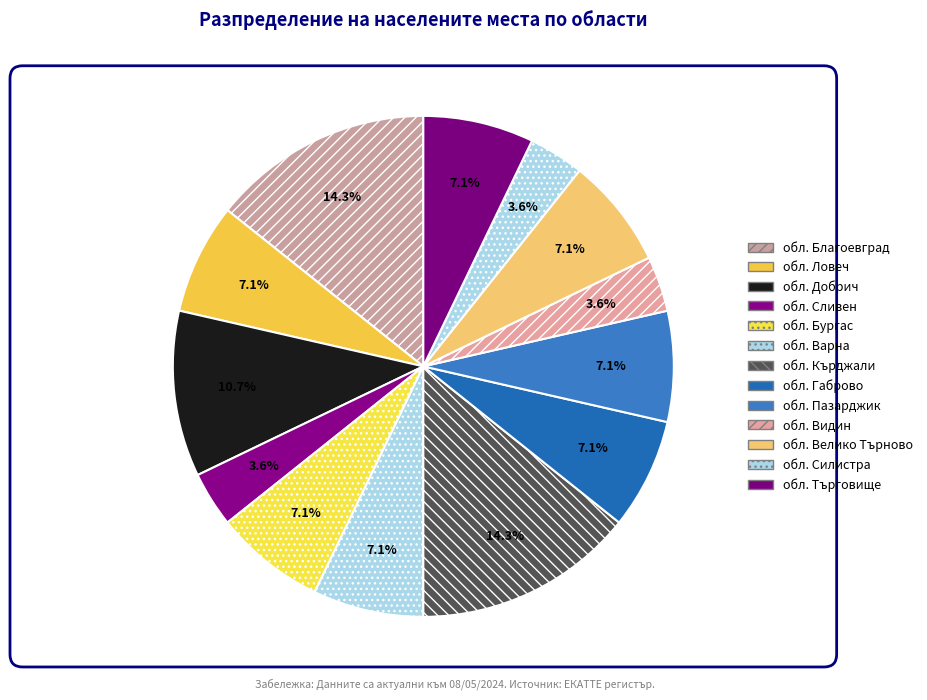

How many segments does this pie chart have?

13